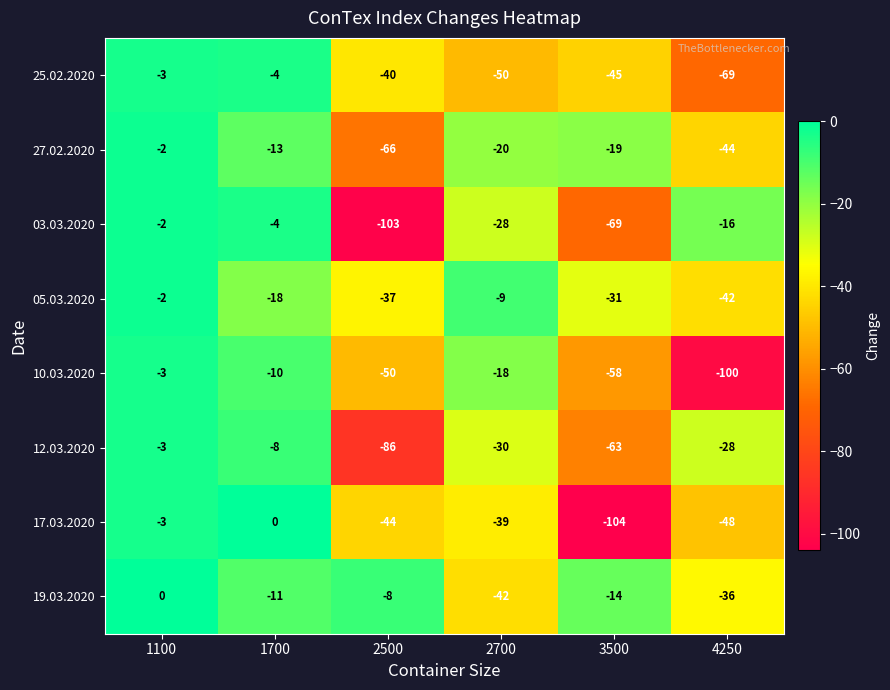

What is the difference between the second highest and minimum values in the 03.03.2020 series?

99